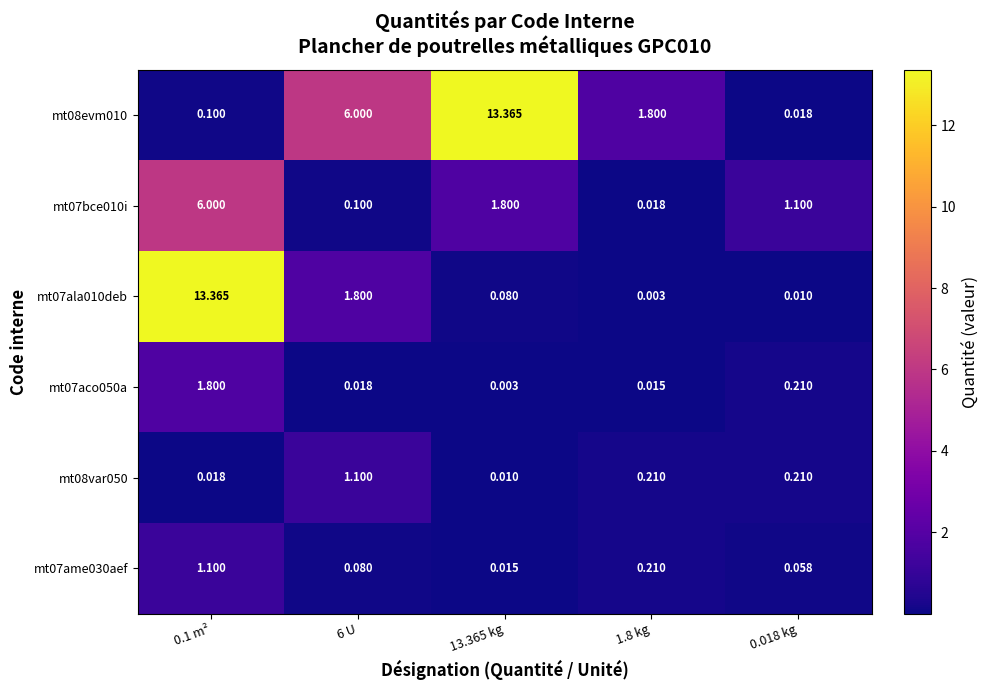

Is the value of mt08var050 at 0.018 kg greater than the value of mt07aco050a at 6 U?

Yes